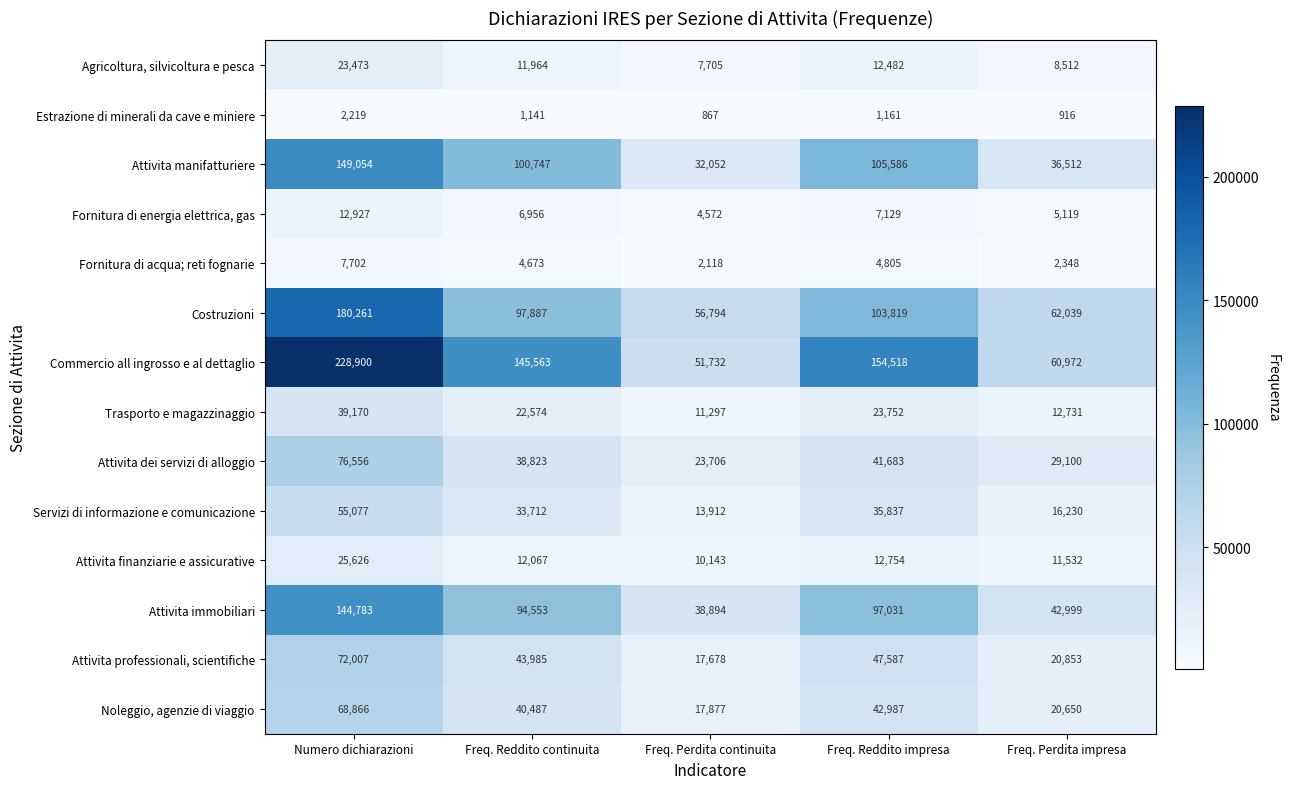

How many data points in Attivita professionali, scientifiche are less than 43985?

2